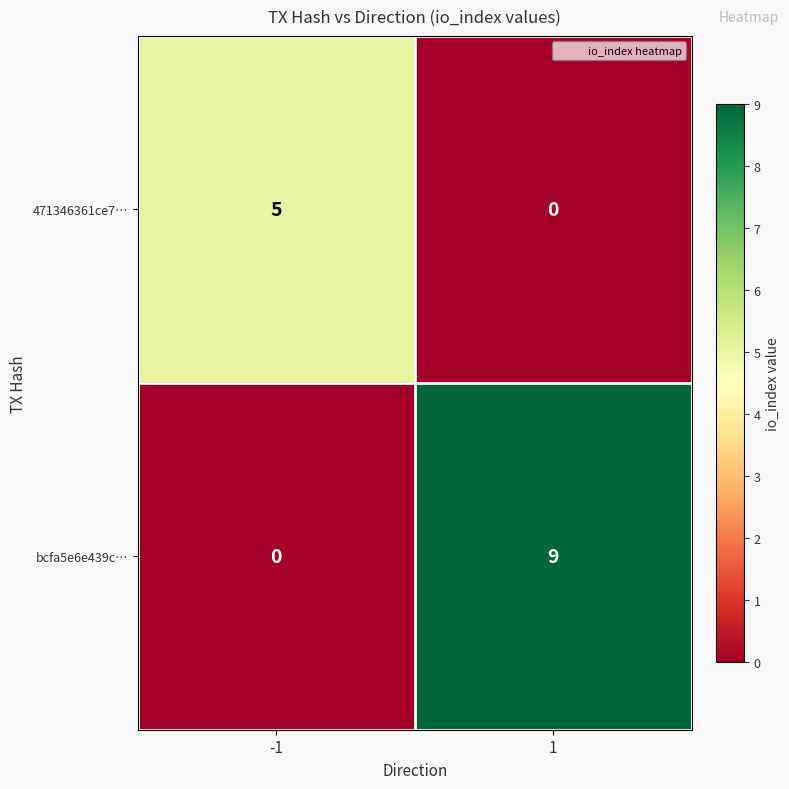

Which series has the largest range (max minus min)?

bcfa5e6e439c…